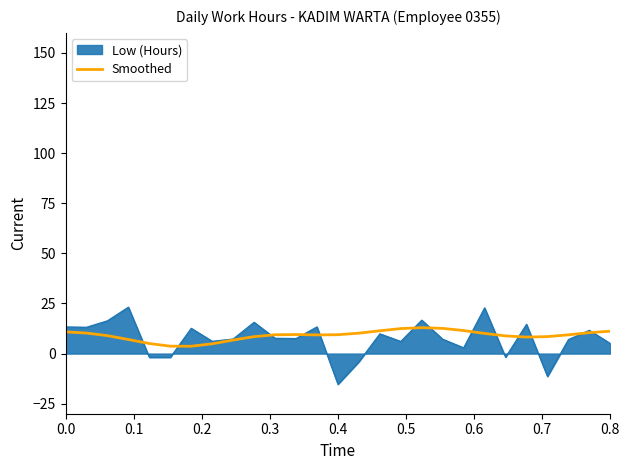

Rank the series by their maximum value, from highest to lowest.

Low (Hours), Smoothed